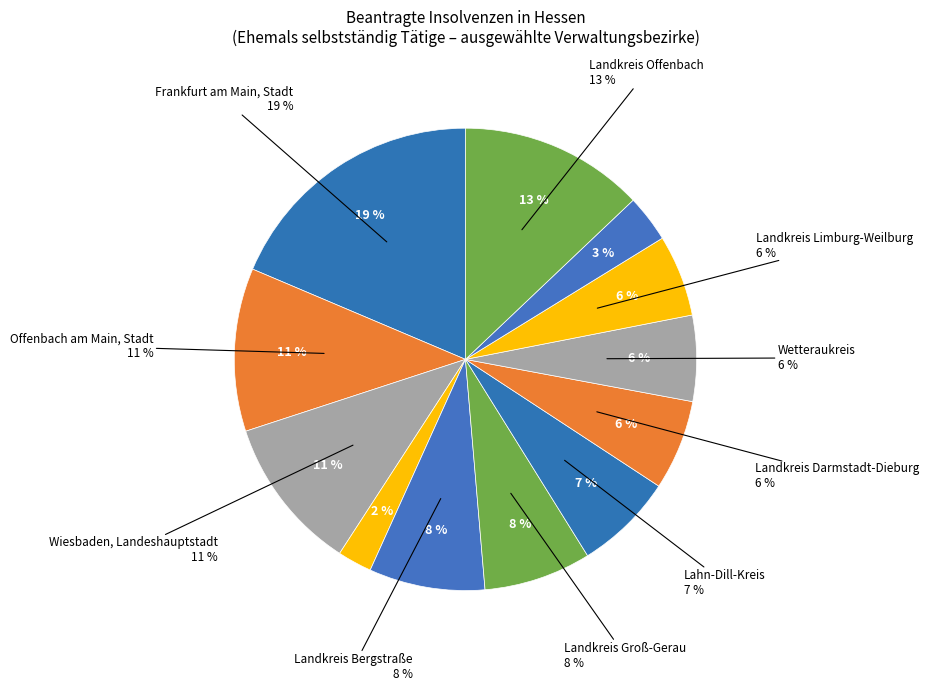

To the nearest percent, what is the average slice percentage?

8%